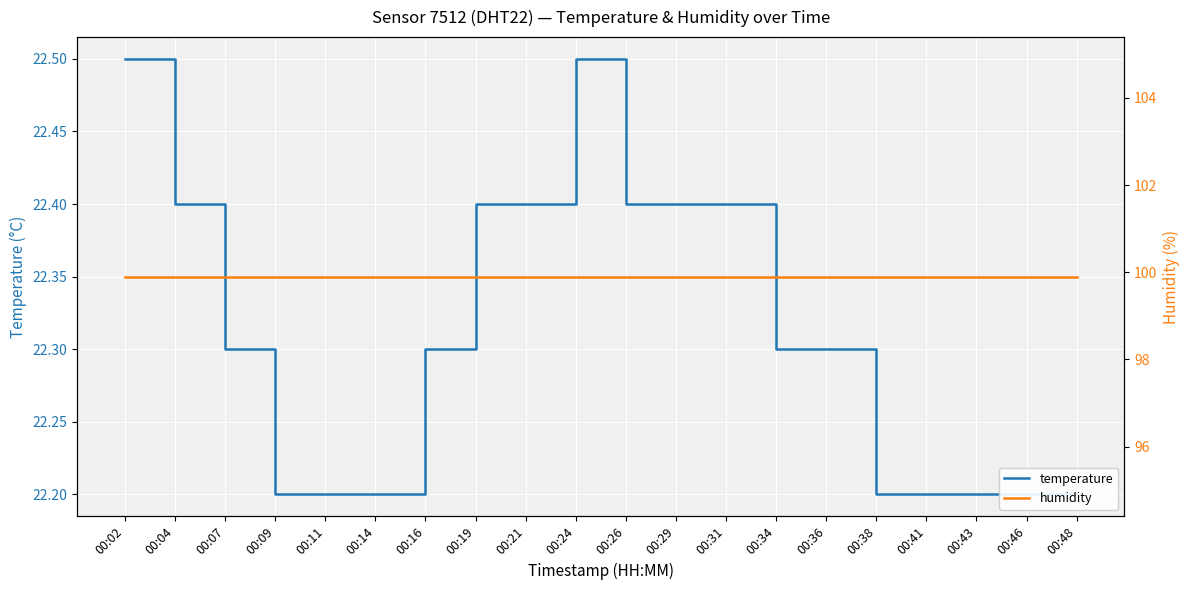

In temperature, how many points are higher than both neighbors (excluding endpoints)?

1